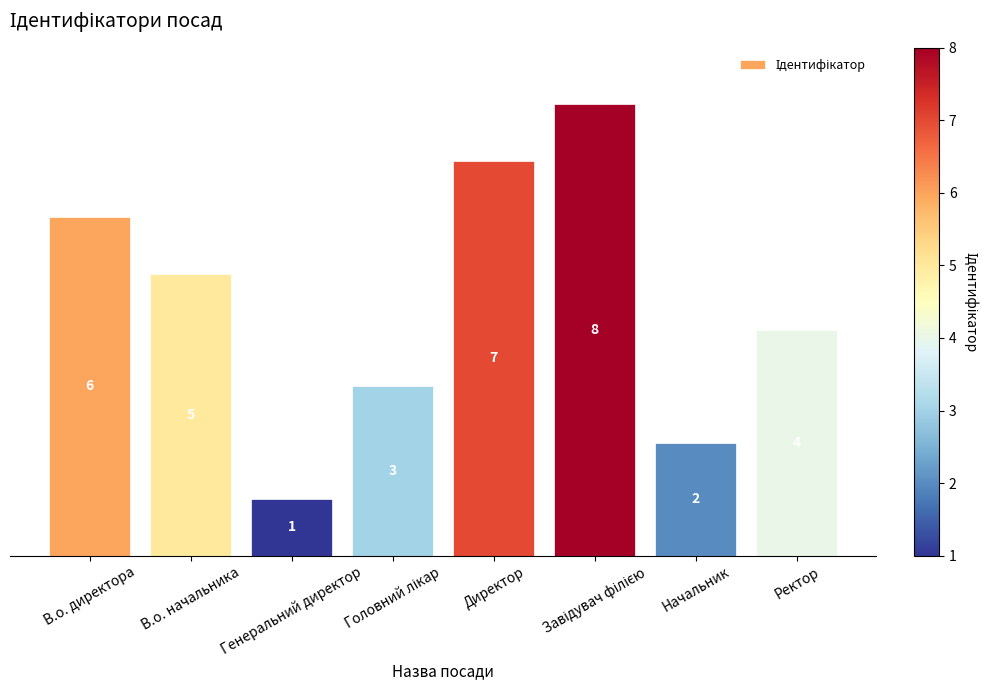

What is the maximum value shown in the chart?

8